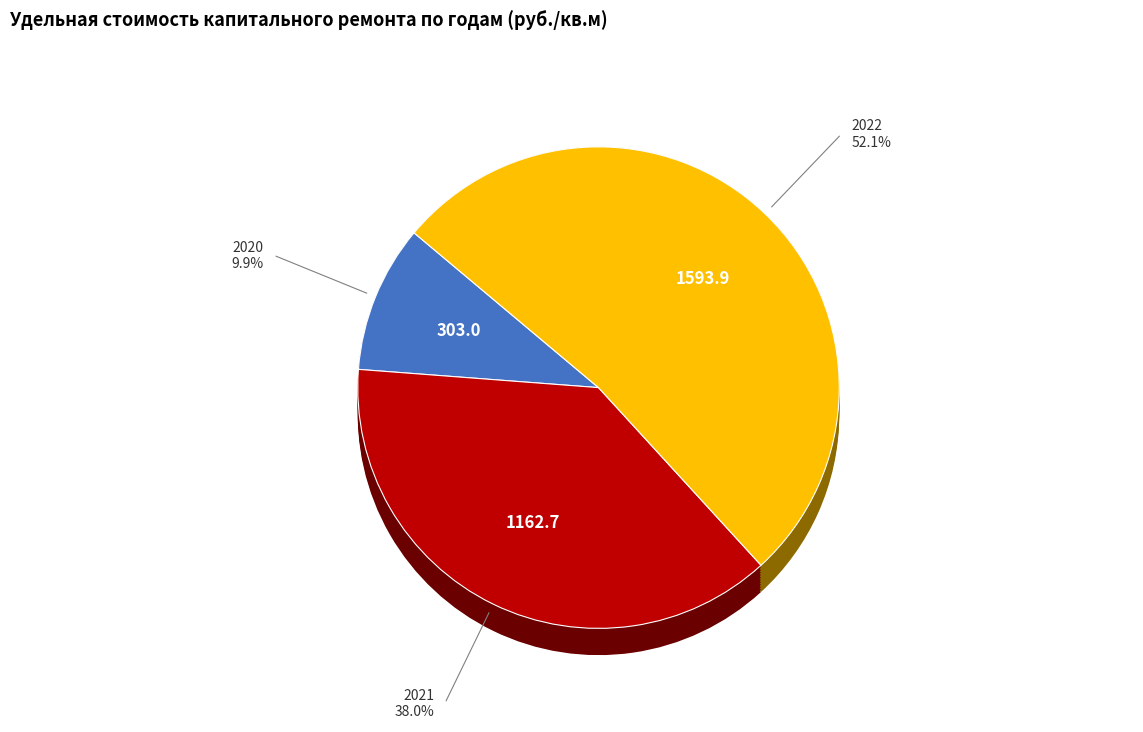

Which has a higher value, 2022 or 2021?

2022